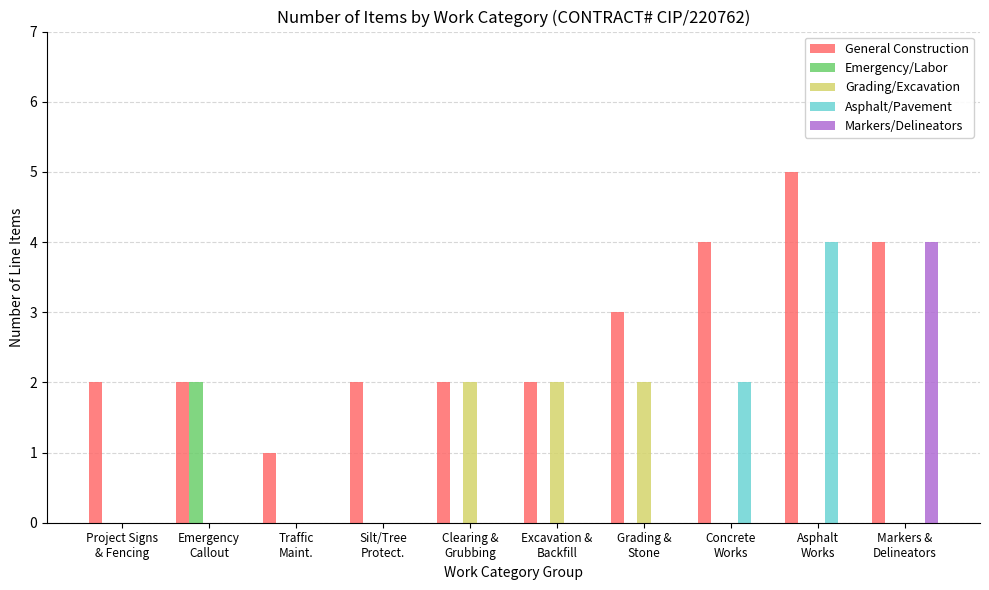

Which series has the largest total across all categories?

General Construction